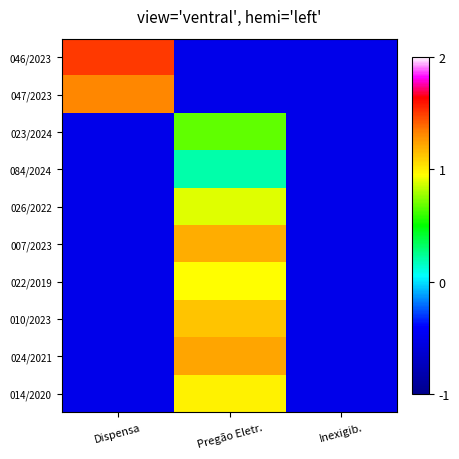

At which category does the chart reach its peak across all series?

Dispensa